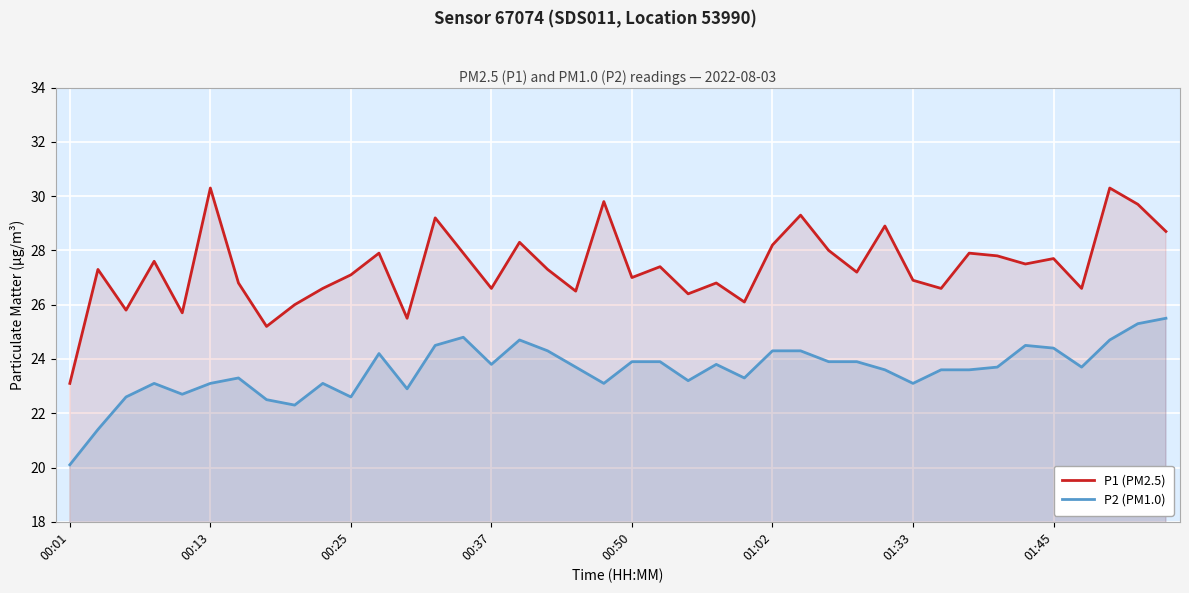

What is the lowest value of the P2 (PM1.0) series?

20.1